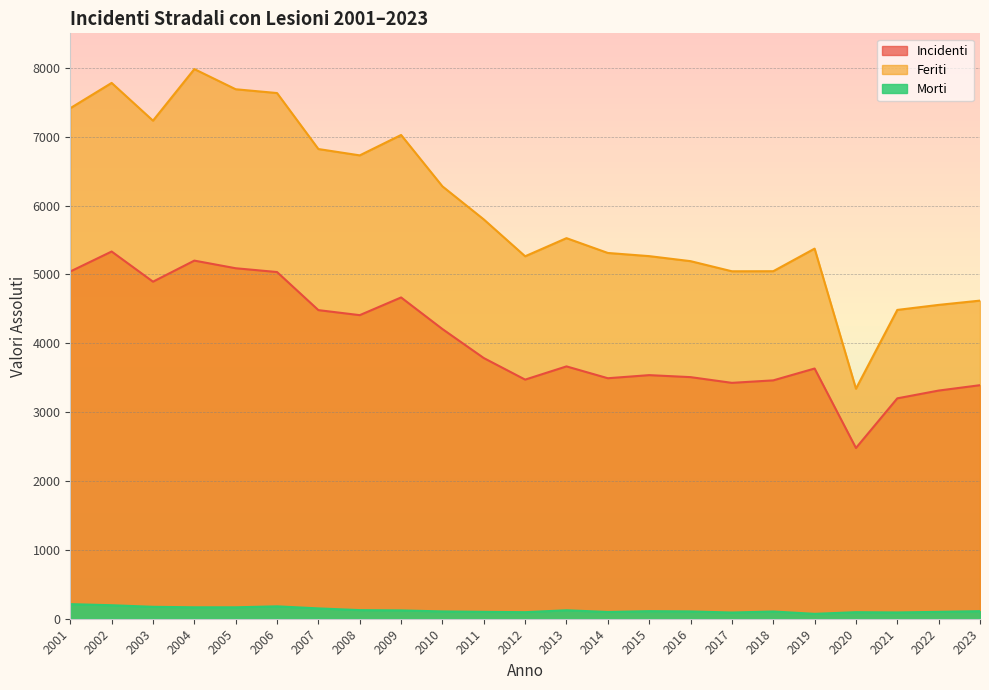

Does the chart have visible grid lines?

Yes